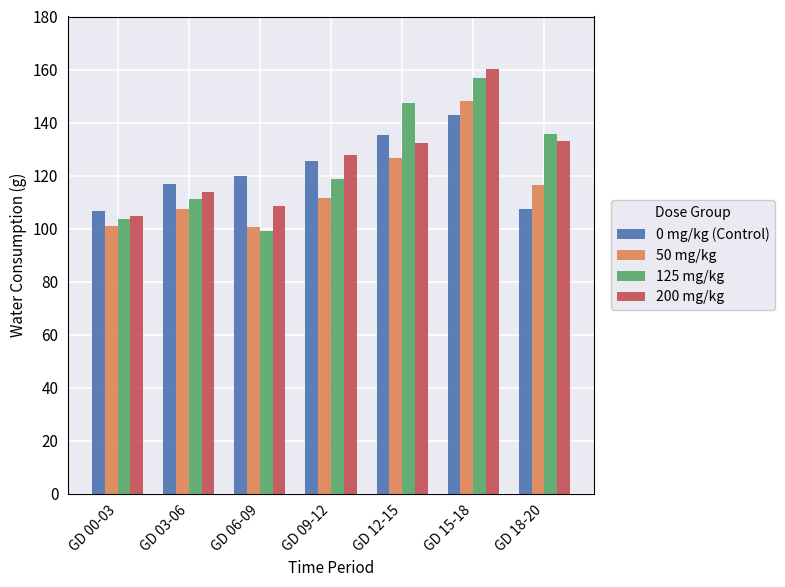

What is the smallest value displayed?

99.2